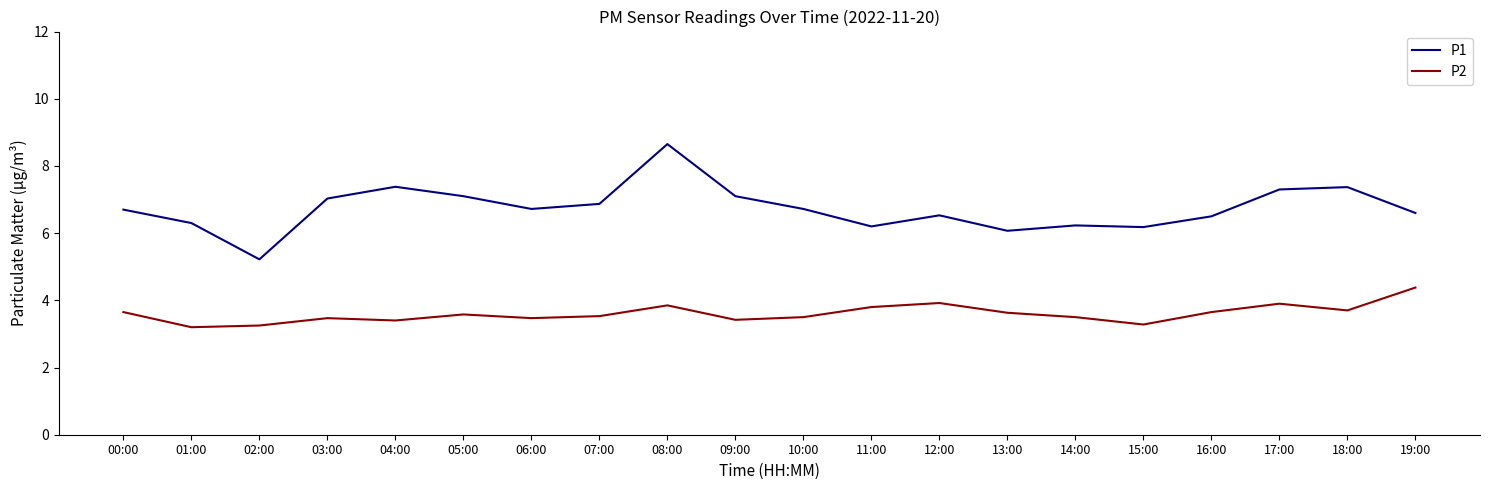

At how many categories does at least one series exceed 6?

19